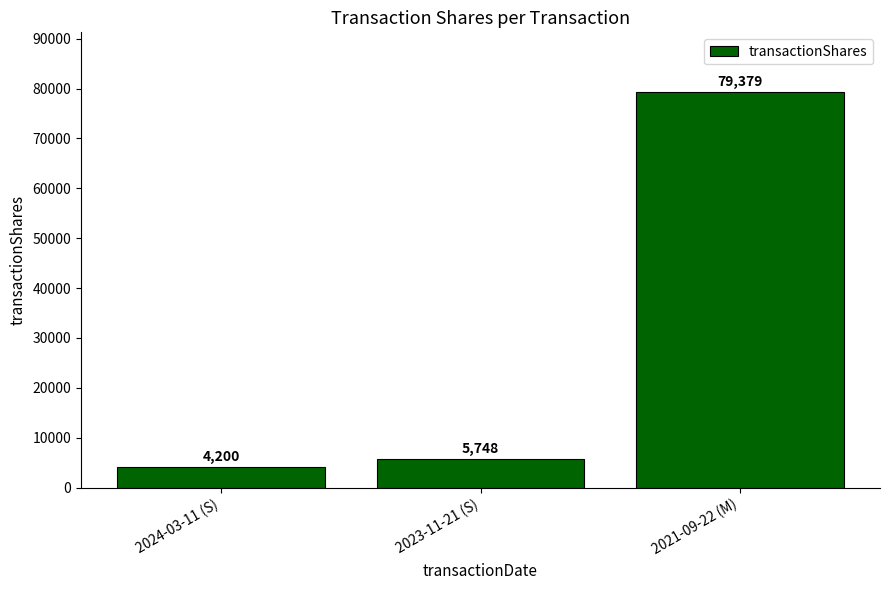

How many data points does each series have?

3